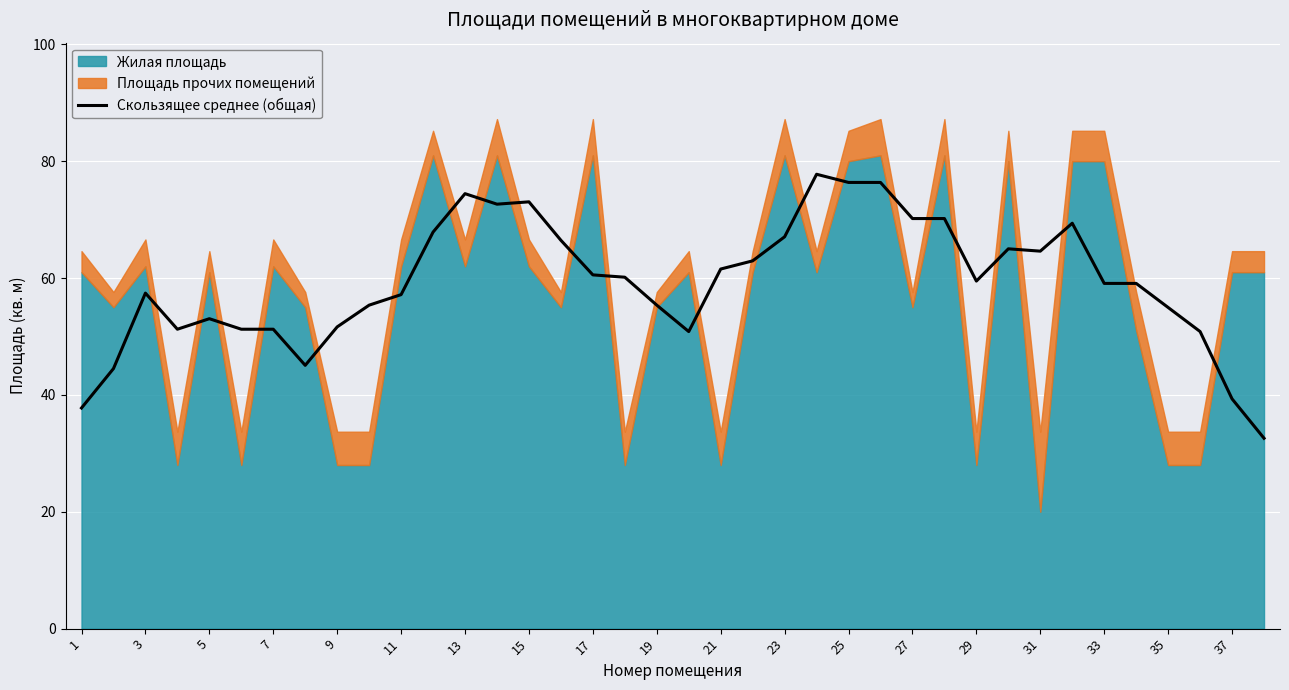

Is it true that Скользящее среднее (общая) equals 73.0 at 15?

True